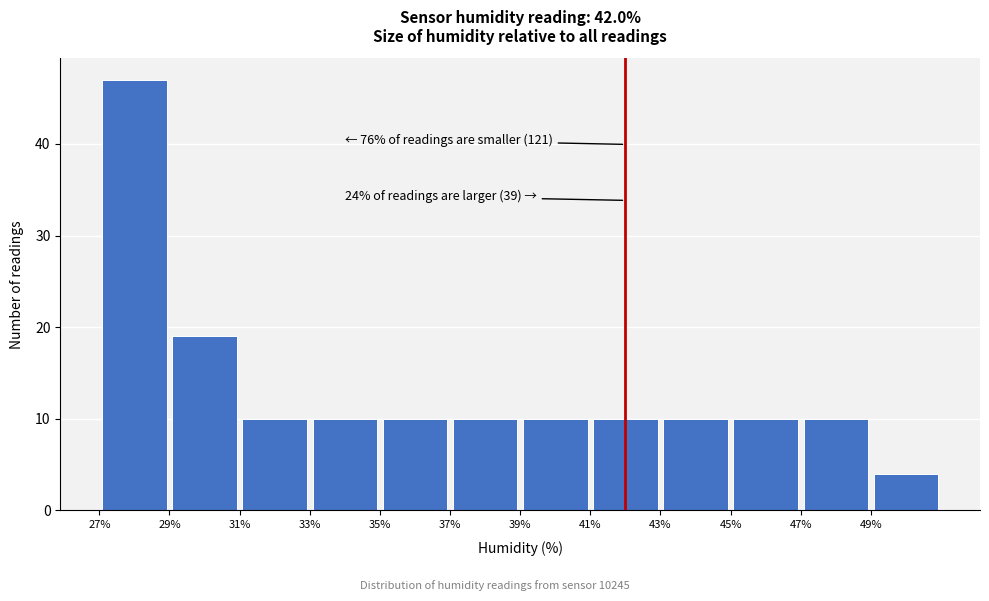

Which range on the x-axis has the tallest bar?

27 to 29